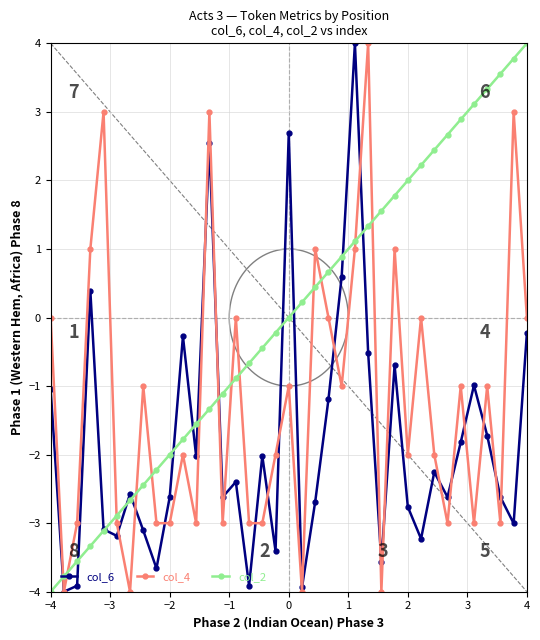

After their last crossing, which series has the higher values: col_2 or col_4?

col_2